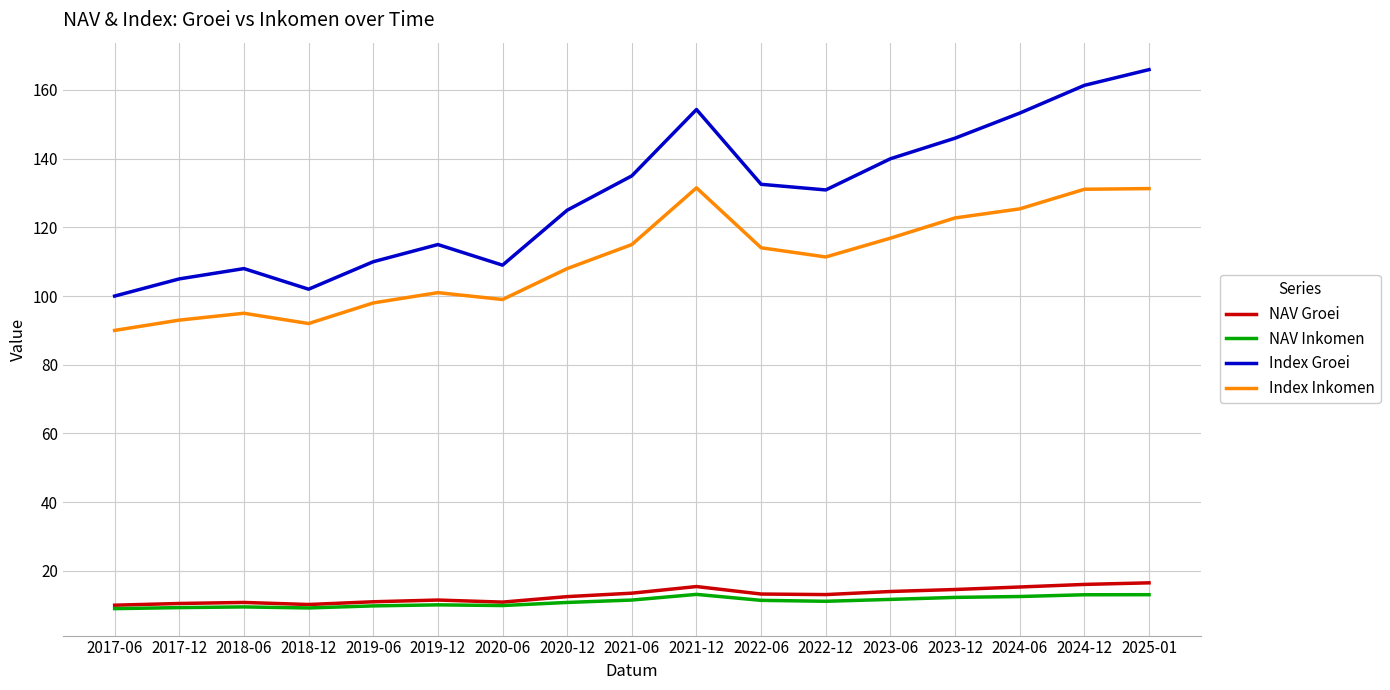

Rank the series by their maximum value, from lowest to highest.

NAV Inkomen, NAV Groei, Index Inkomen, Index Groei